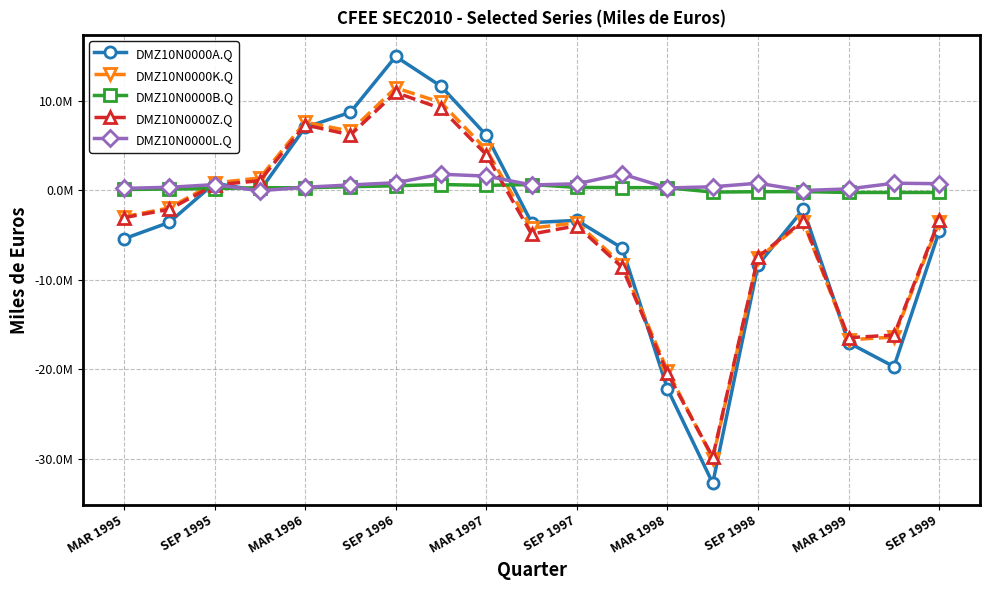

What is the value of the DMZ10N0000L.Q point at the 8th from the left?

1813387